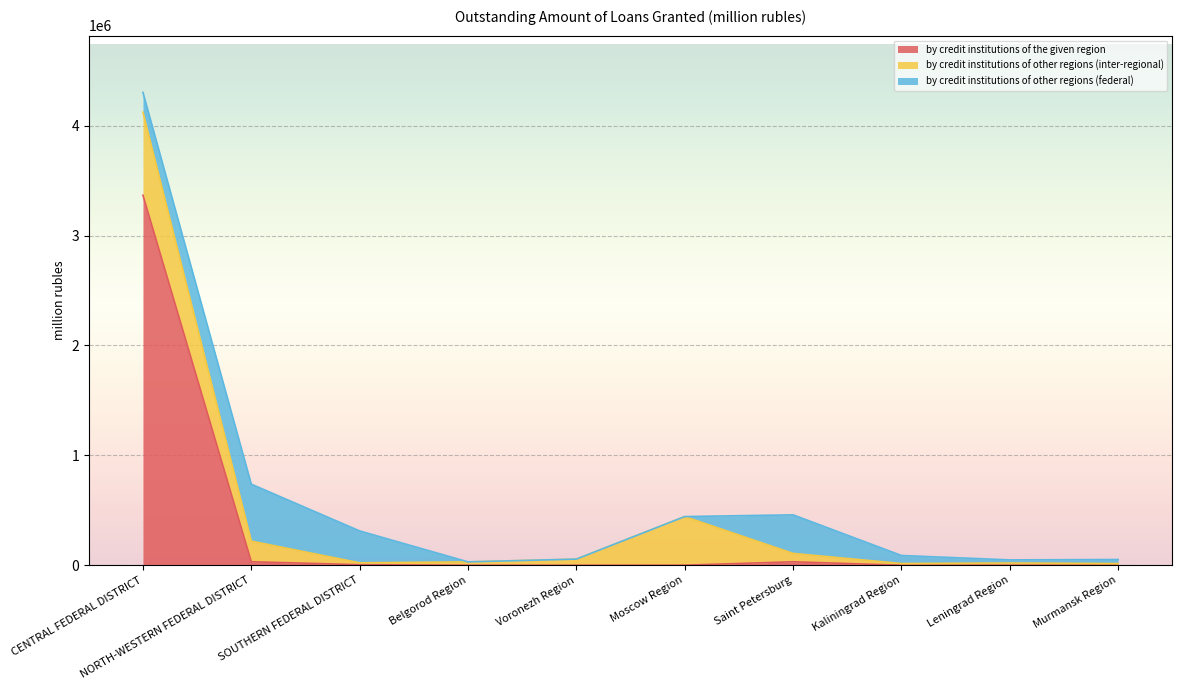

Where is by credit institutions of the given region nearest to the value 1683503?

NORTH-WESTERN FEDERAL DISTRICT